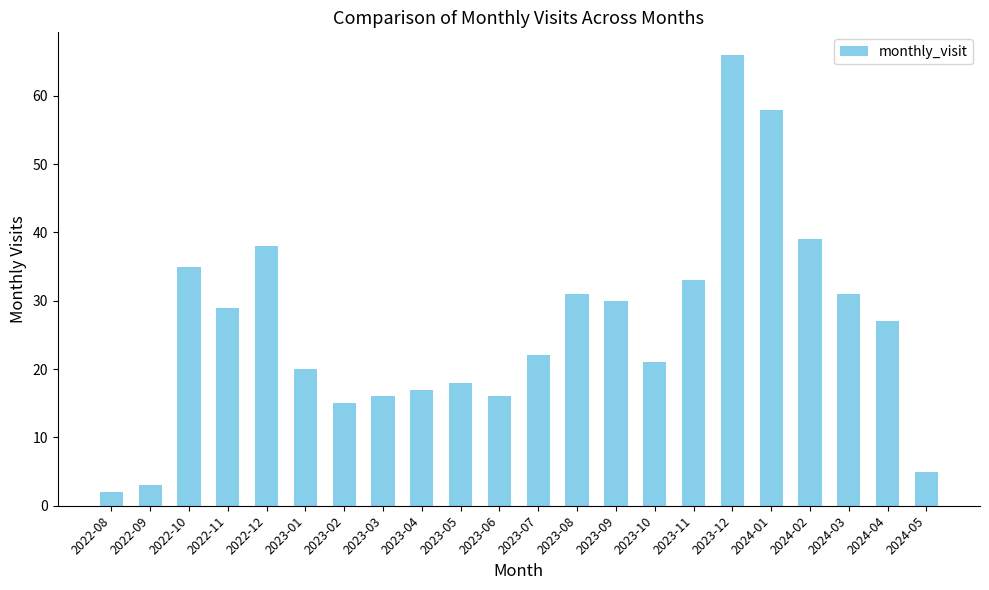

What is the difference between the maximum and minimum values?

64